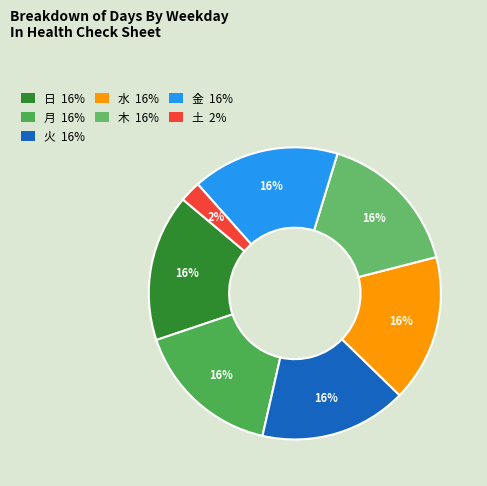

Count the number of slices in the pie.

7